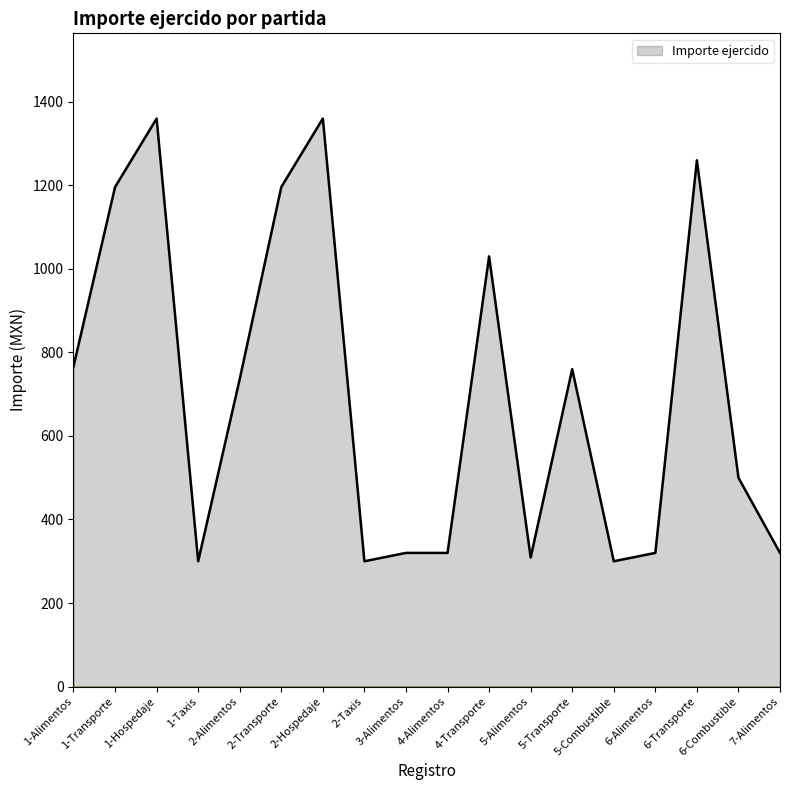

What is the difference between the second highest and second lowest values?

1060.0